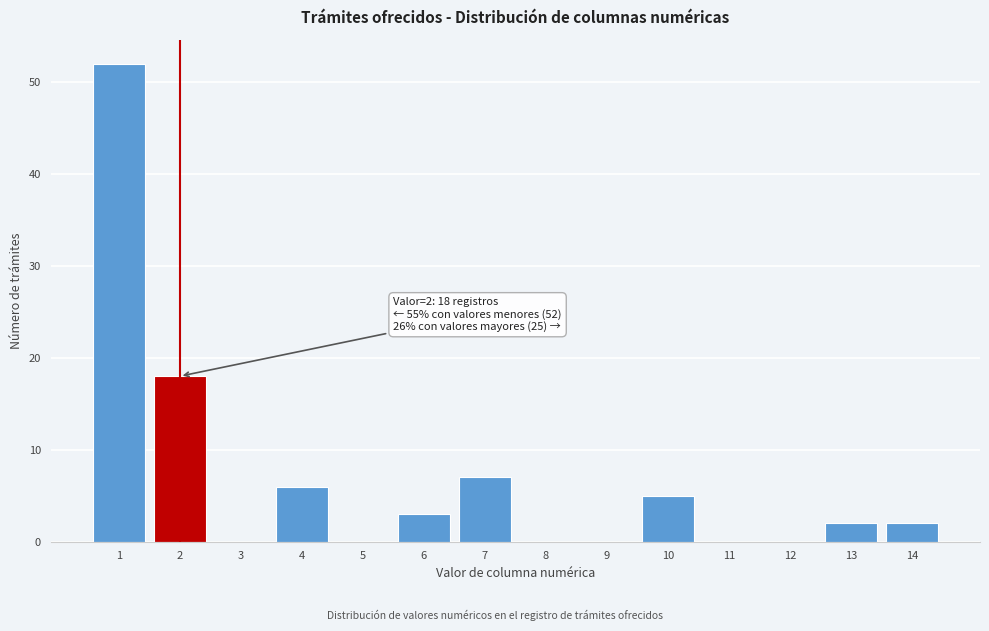

Which range on the x-axis has the tallest bar?

0.5 to 1.5